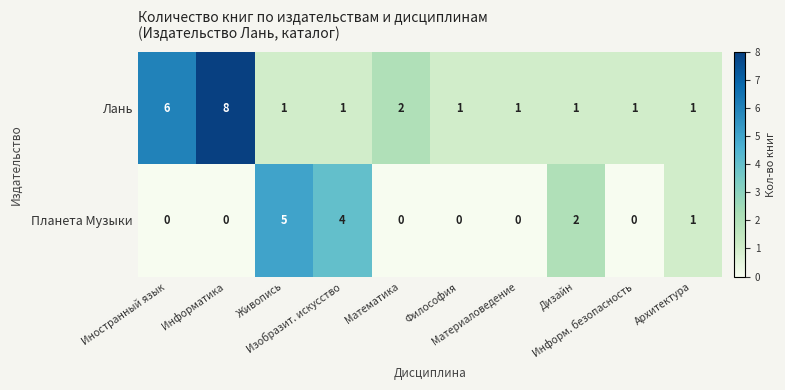

Rank the series by their maximum value, from lowest to highest.

Планета Музыки, Лань